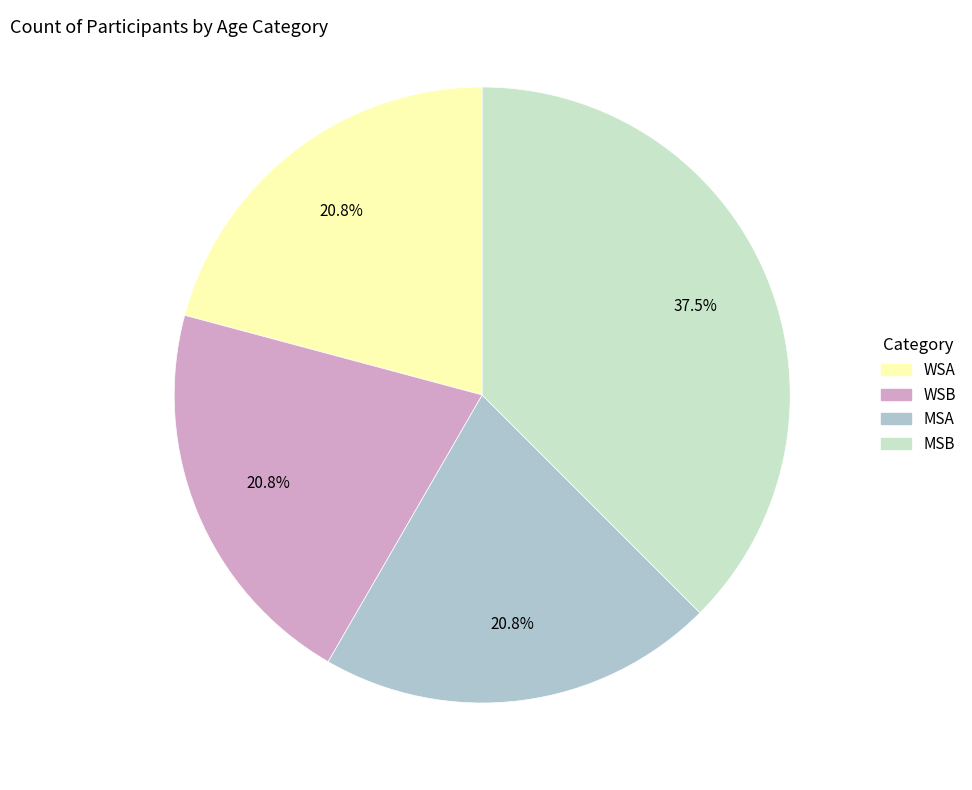

To the nearest percent, what is the difference between the largest and smallest slice percentages?

17%